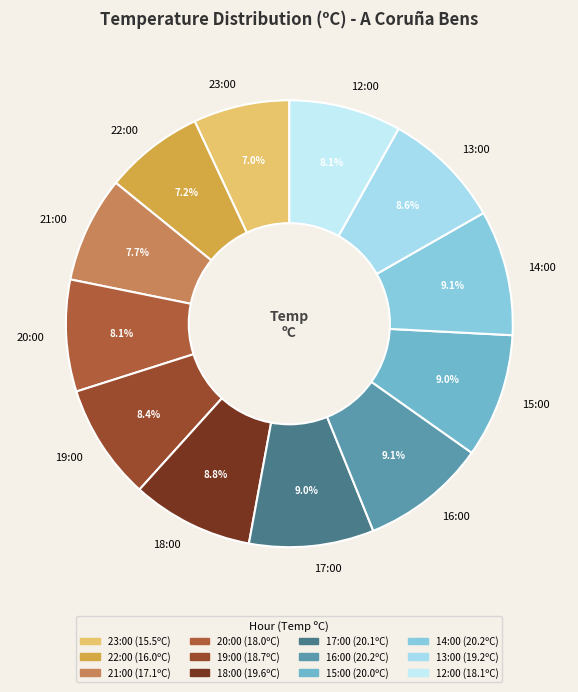

To the nearest percent, what percentage of the pie is 13:00?

9%